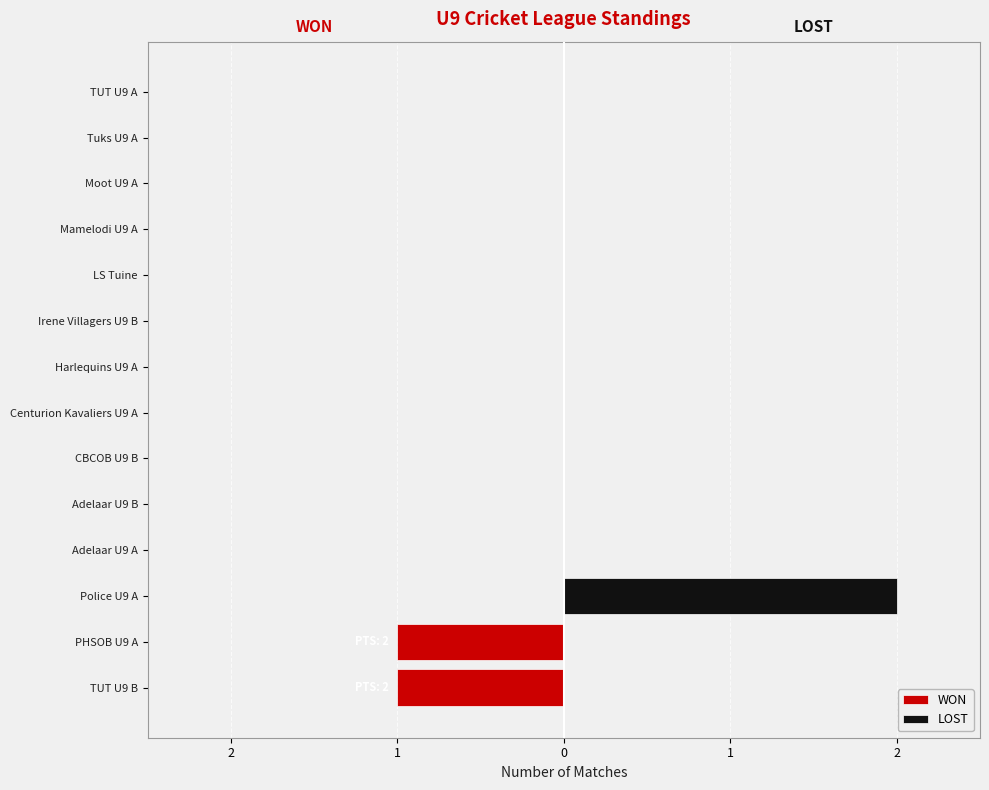

True or false: LOST has a value of 1 at Irene Villagers U9 B.

False